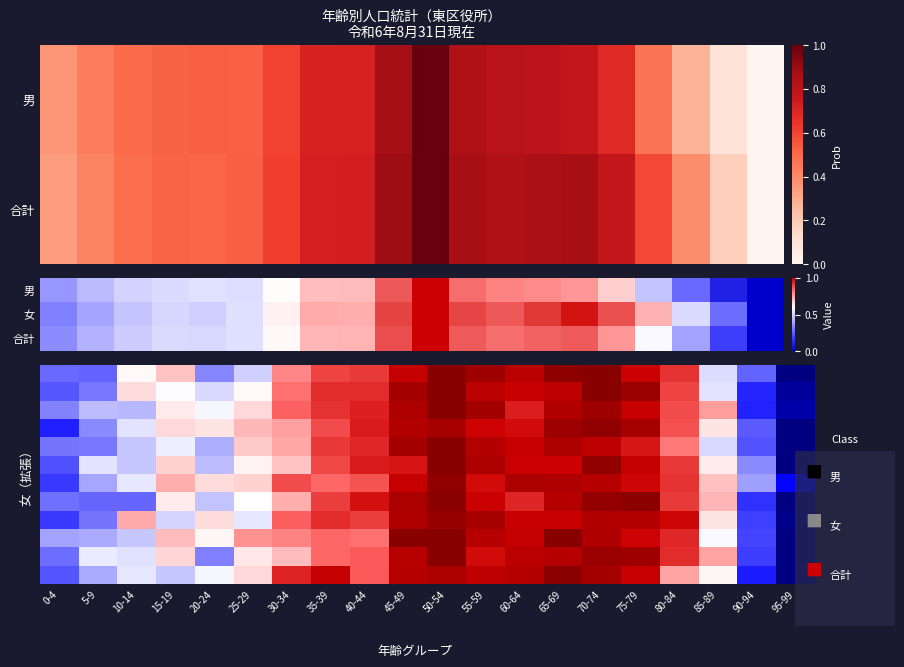

At how many categories does at least one series exceed 0?

20